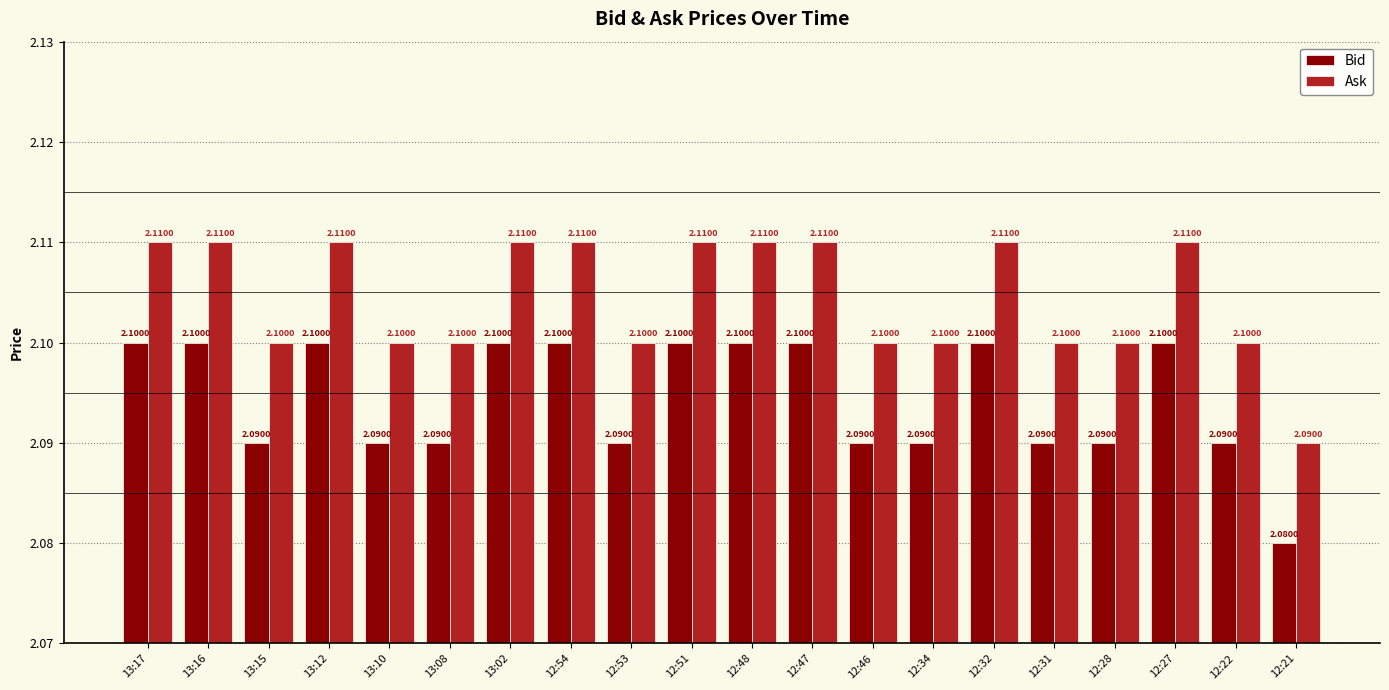

Reading left to right, list all the values displayed in this chart.

Bid: 13:17=2.1	13:16=2.1	13:15=2.1	13:12=2.1	13:10=2.1	13:08=2.1	13:02=2.1	12:54=2.1	12:53=2.1	12:51=2.1	12:48=2.1	12:47=2.1	12:46=2.1	12:34=2.1	12:32=2.1	12:31=2.1	12:28=2.1	12:27=2.1	12:22=2.1	12:21=2.1
Ask: 13:17=2.1	13:16=2.1	13:15=2.1	13:12=2.1	13:10=2.1	13:08=2.1	13:02=2.1	12:54=2.1	12:53=2.1	12:51=2.1	12:48=2.1	12:47=2.1	12:46=2.1	12:34=2.1	12:32=2.1	12:31=2.1	12:28=2.1	12:27=2.1	12:22=2.1	12:21=2.1